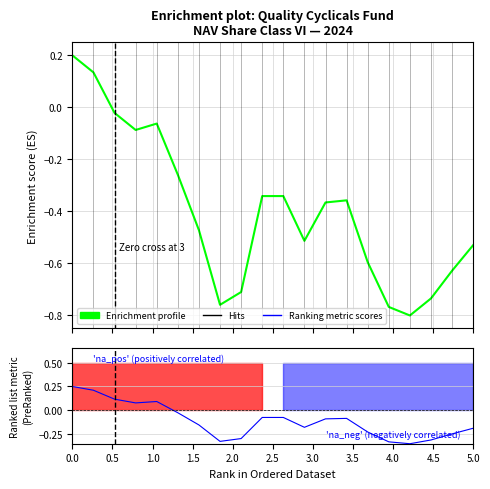

In Ranking metric scores, how many points are higher than both neighbors (excluding endpoints)?

2